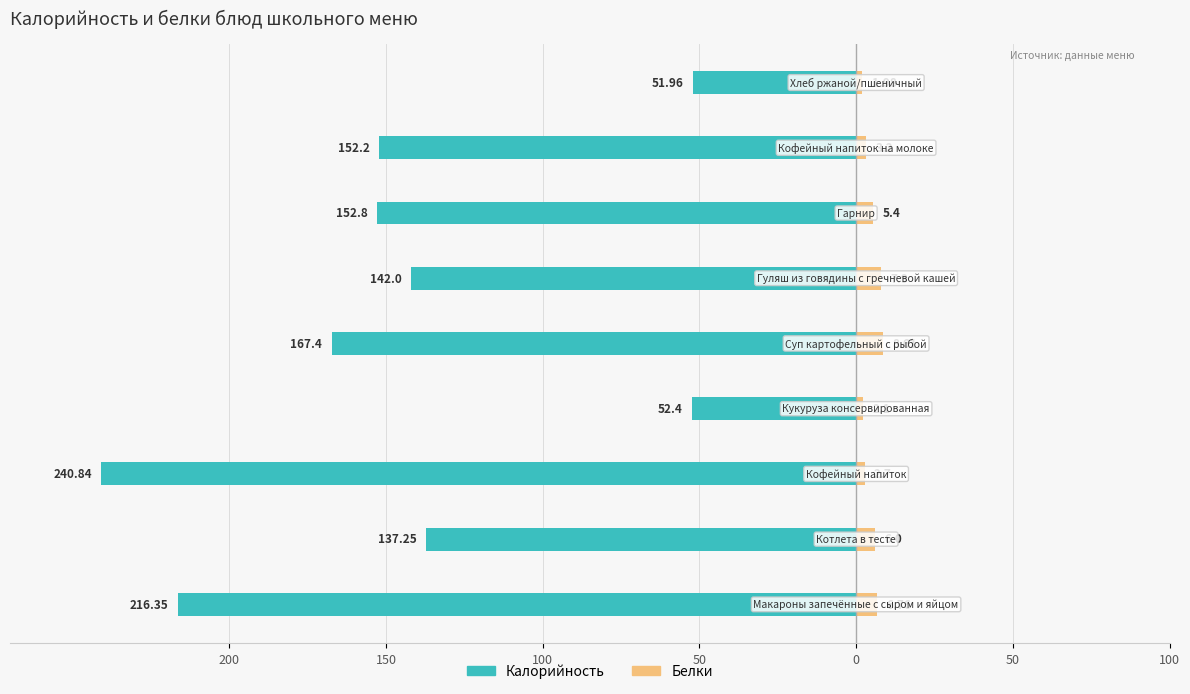

What are all the series names shown in the legend?

Калорийность, Белки